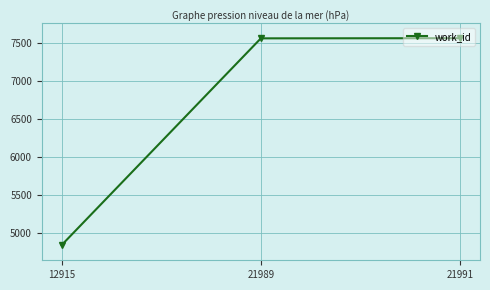

What is the difference between the values at 12915 and 21989?

2720